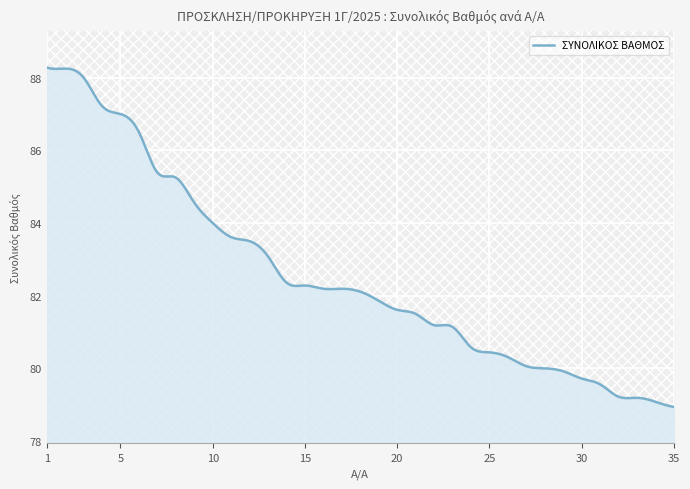

What is the difference between the maximum and minimum values?

9.3